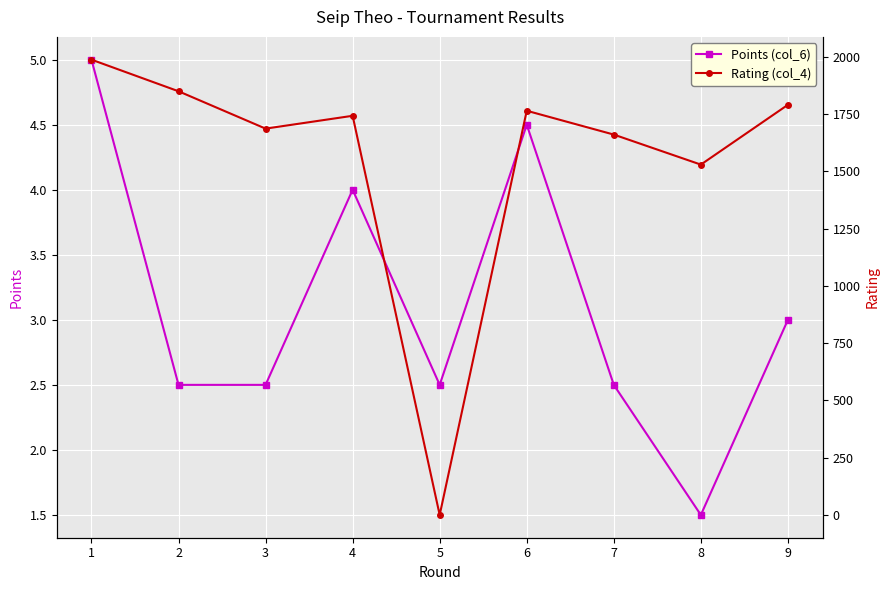

What is the difference between the Rating (col_4) values at 4 and 8?

213.0